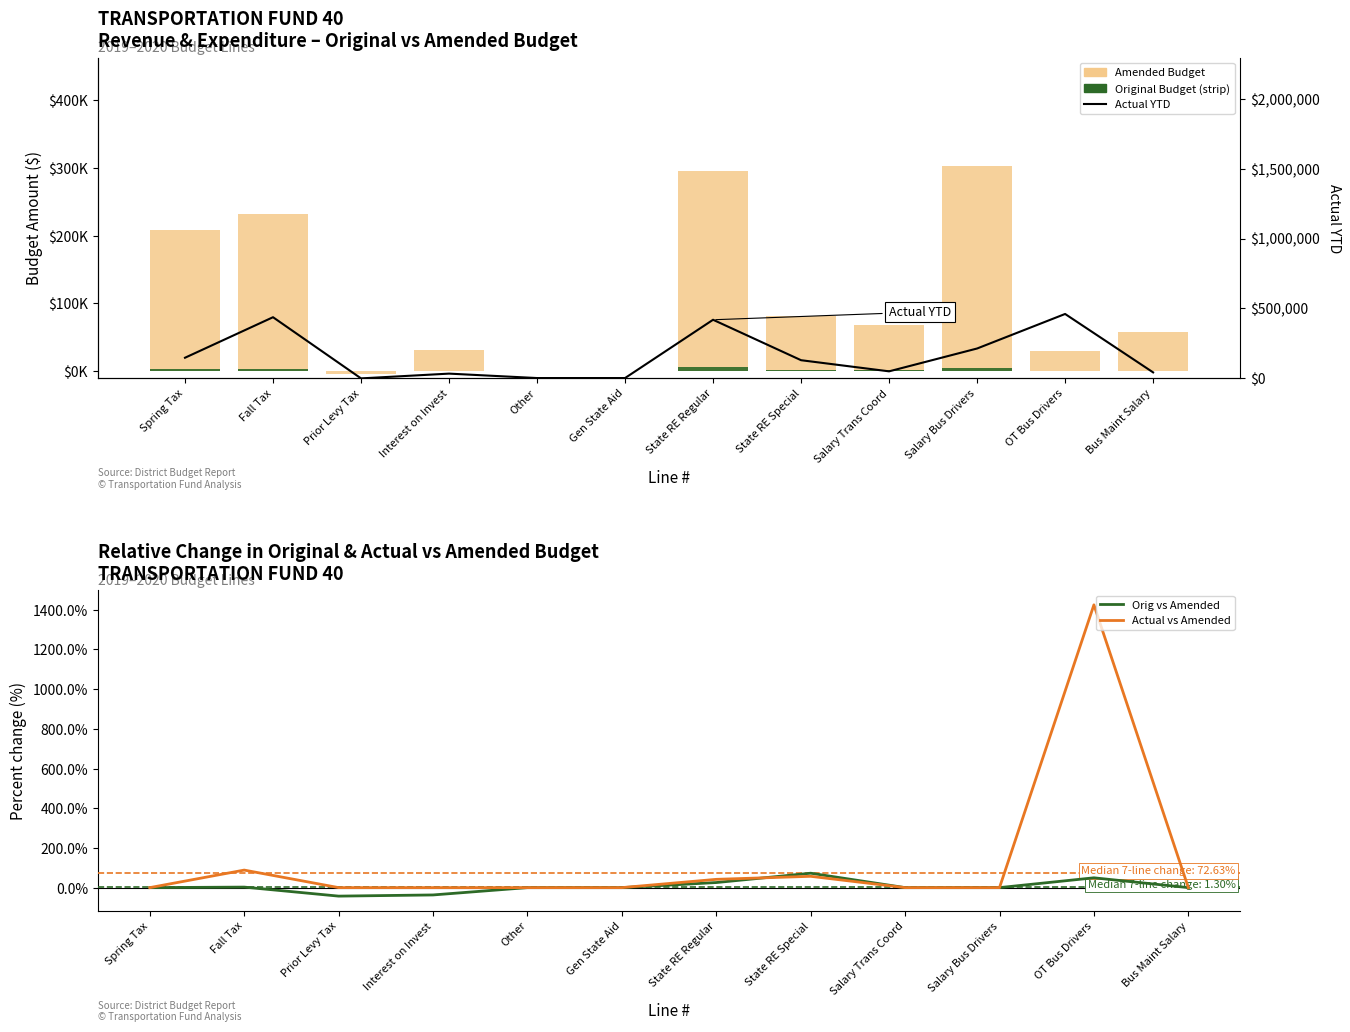

What is the smallest value displayed?

-5000.0